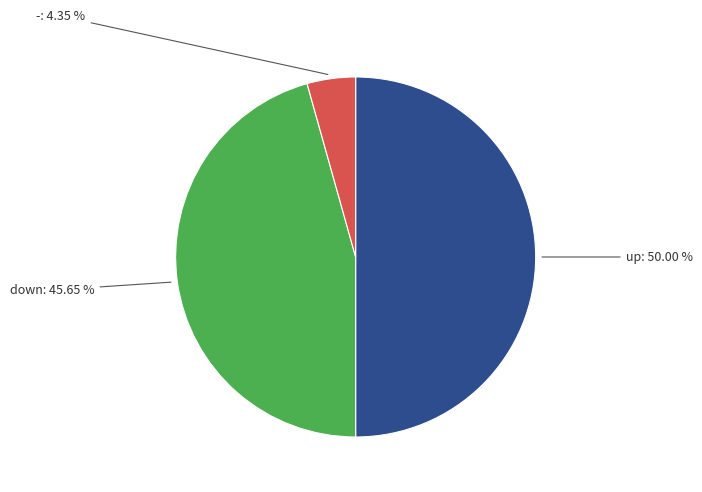

What is the ratio of the value at down to the value at up?

0.9